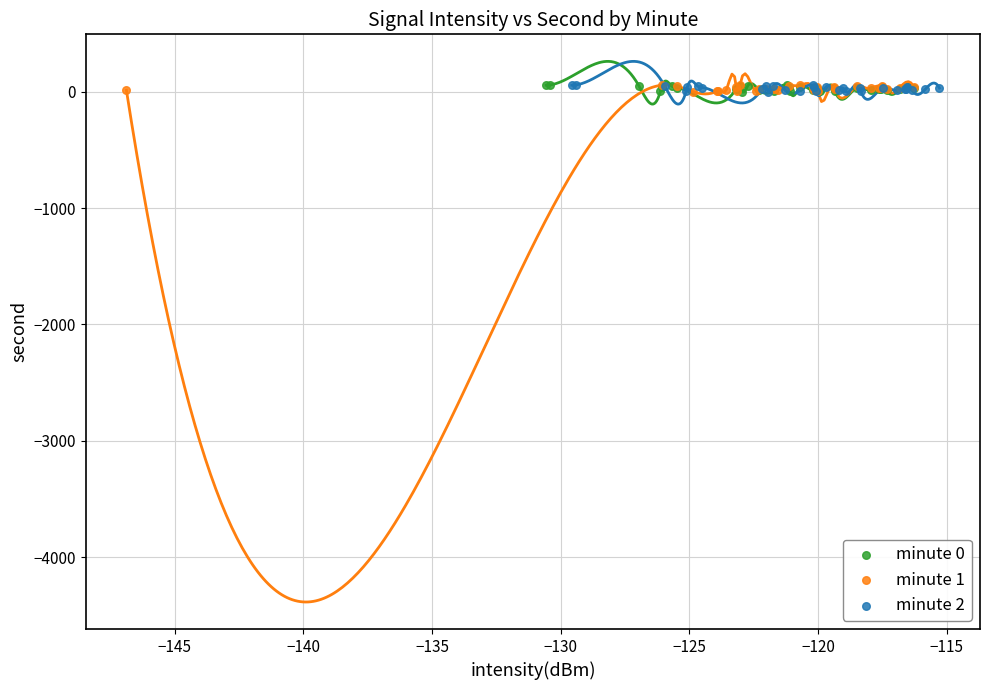

What are all the series names shown in the legend?

minute 0, minute 1, minute 2